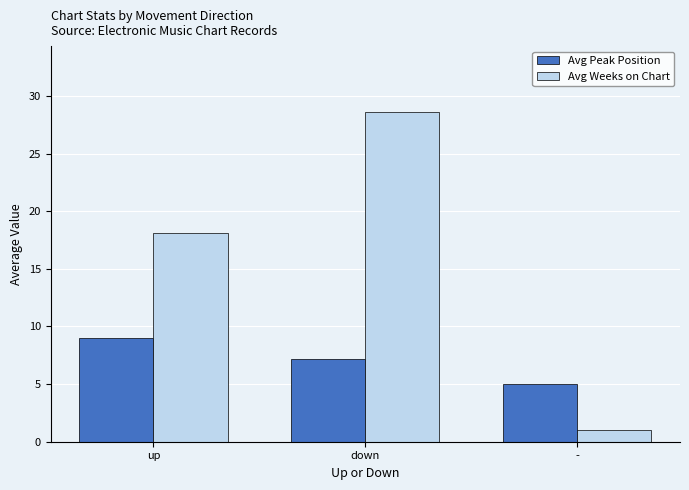

At how many categories does at least one series exceed 23?

1